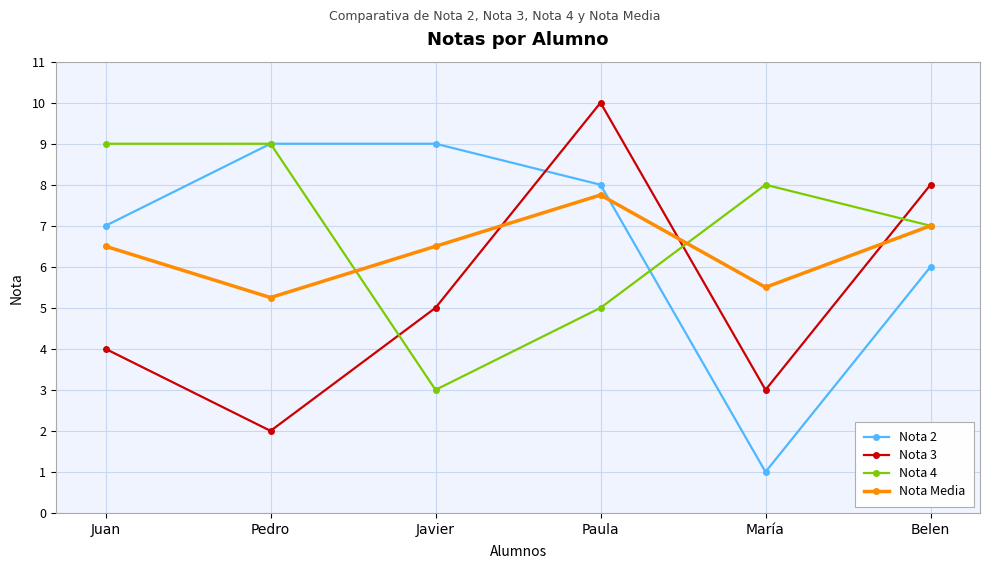

At which label does Nota 4 reach its minimum?

Javier